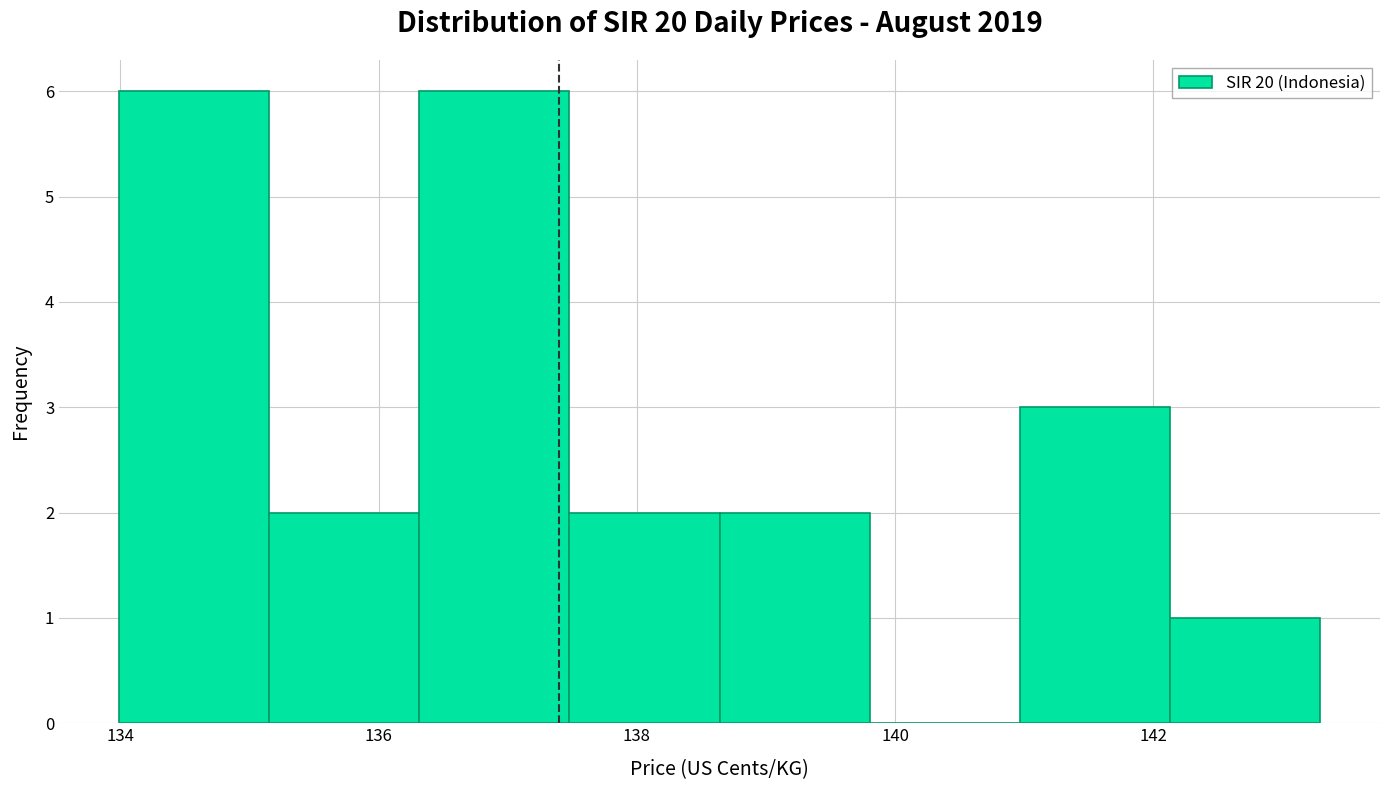

Reading left to right, transcribe this chart: for each bar, give the range it covers on the x-axis and its height. Neither the bar edges nor the heights are printed on the chart, so give them approximately, as read against the axes.

134.0 to 135.2: 6
135.2 to 136.4: 2
136.4 to 137.4: 6
137.4 to 138.6: 2
138.6 to 139.8: 2
139.8 to 141.0: 0
141.0 to 142.2: 3
142.2 to 143.2: 1